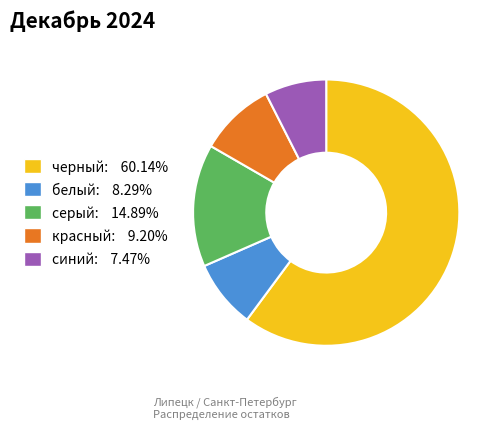

Does серый represent more than half of the total?

No